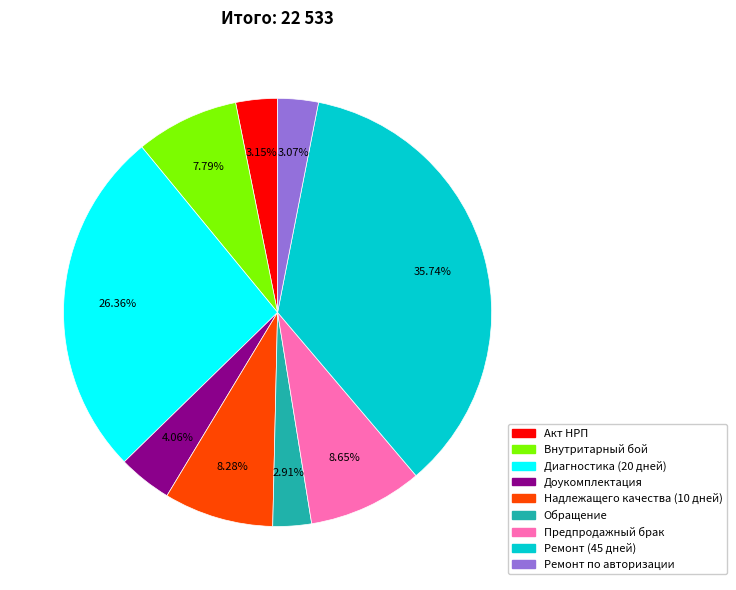

Count the number of slices in the pie.

9